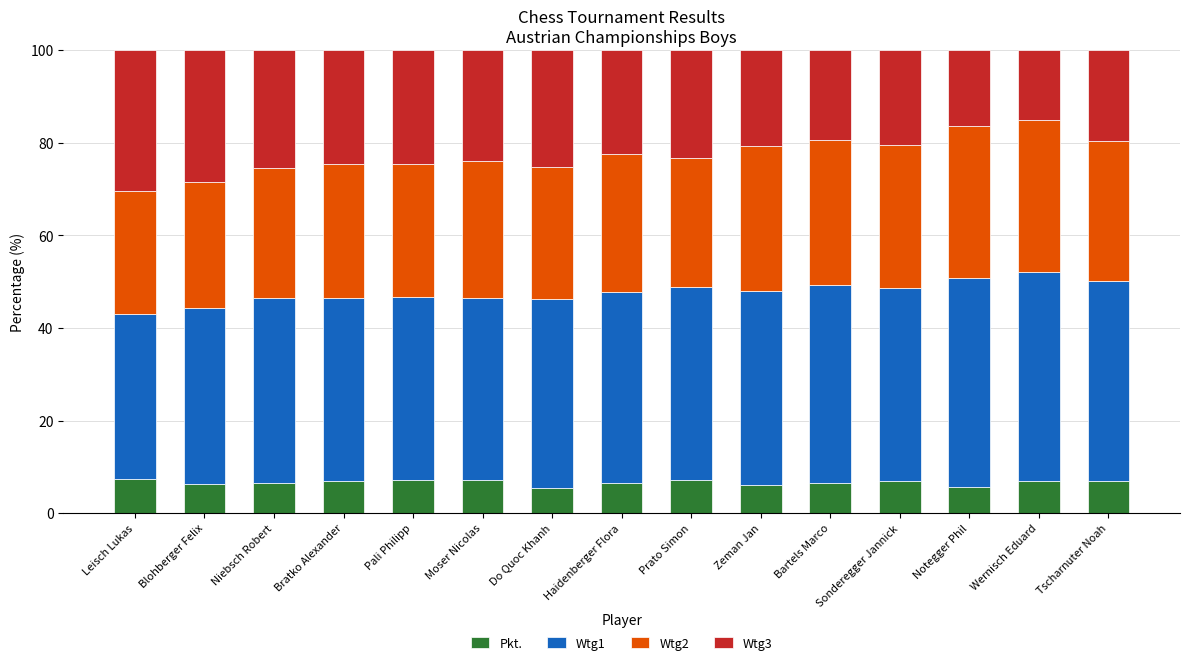

Count the number of categories in the chart.

15